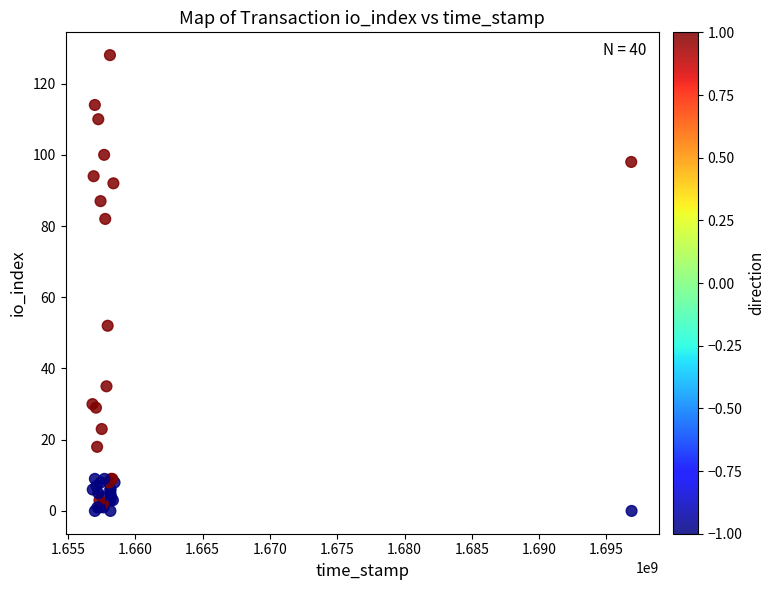

What Y value in the scatter plot is closest to 64?

52